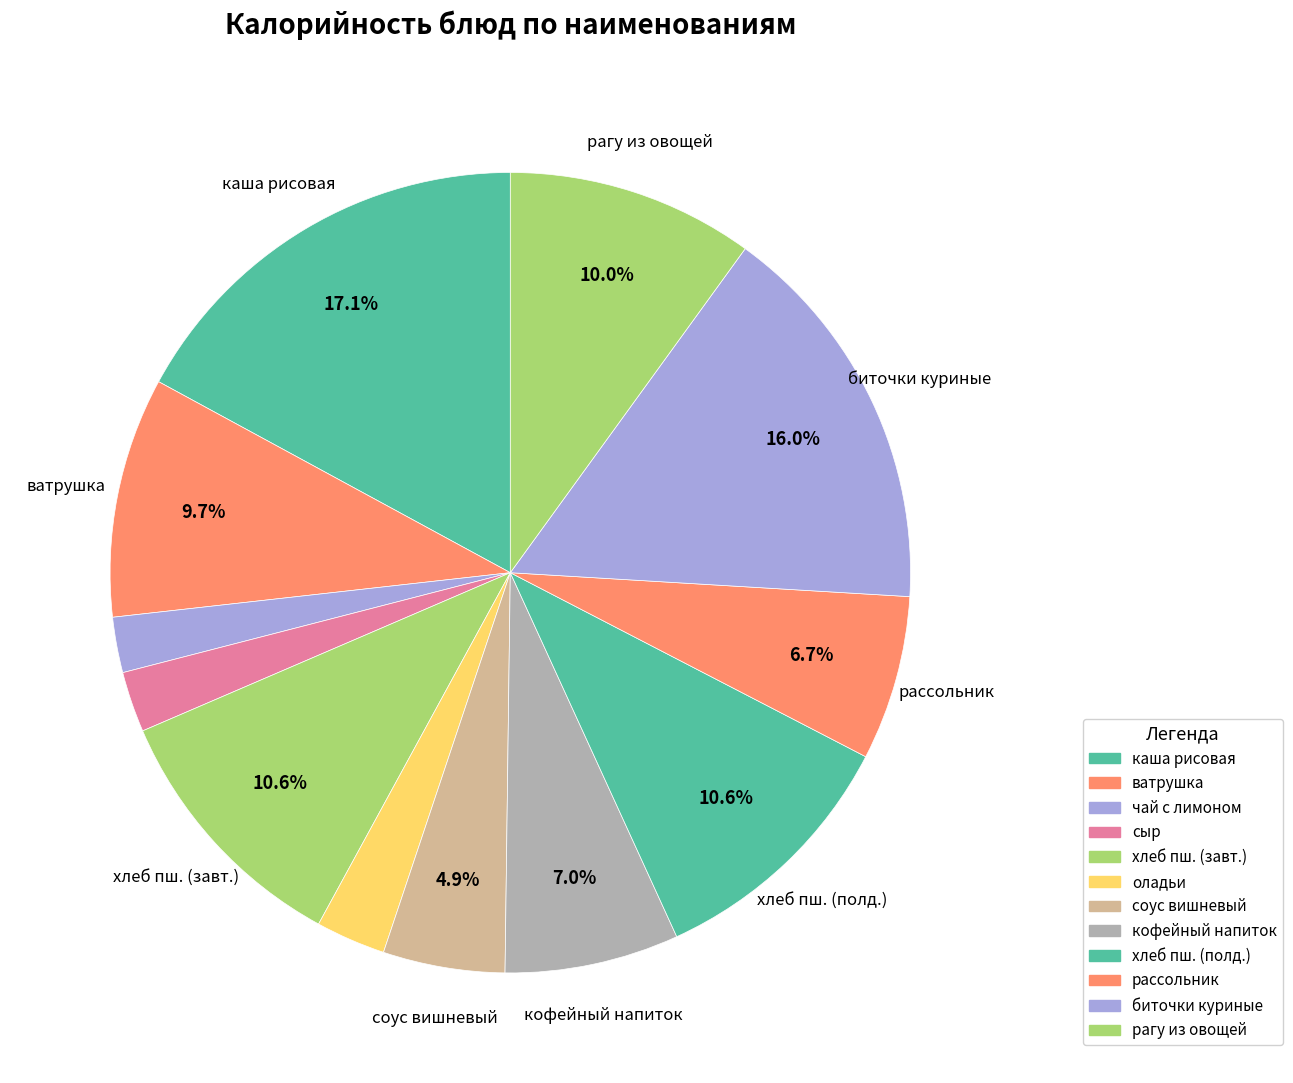

How many slices are in this pie chart?

12